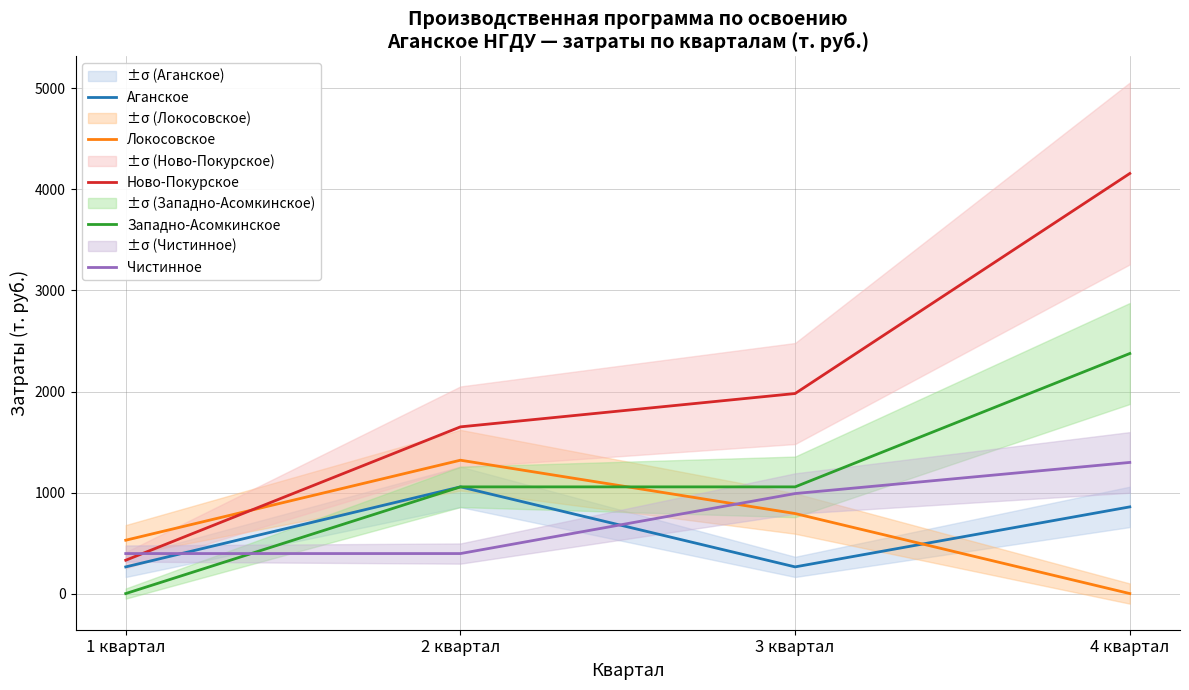

What is the value of the Аганское point at the 3rd from the left?

264